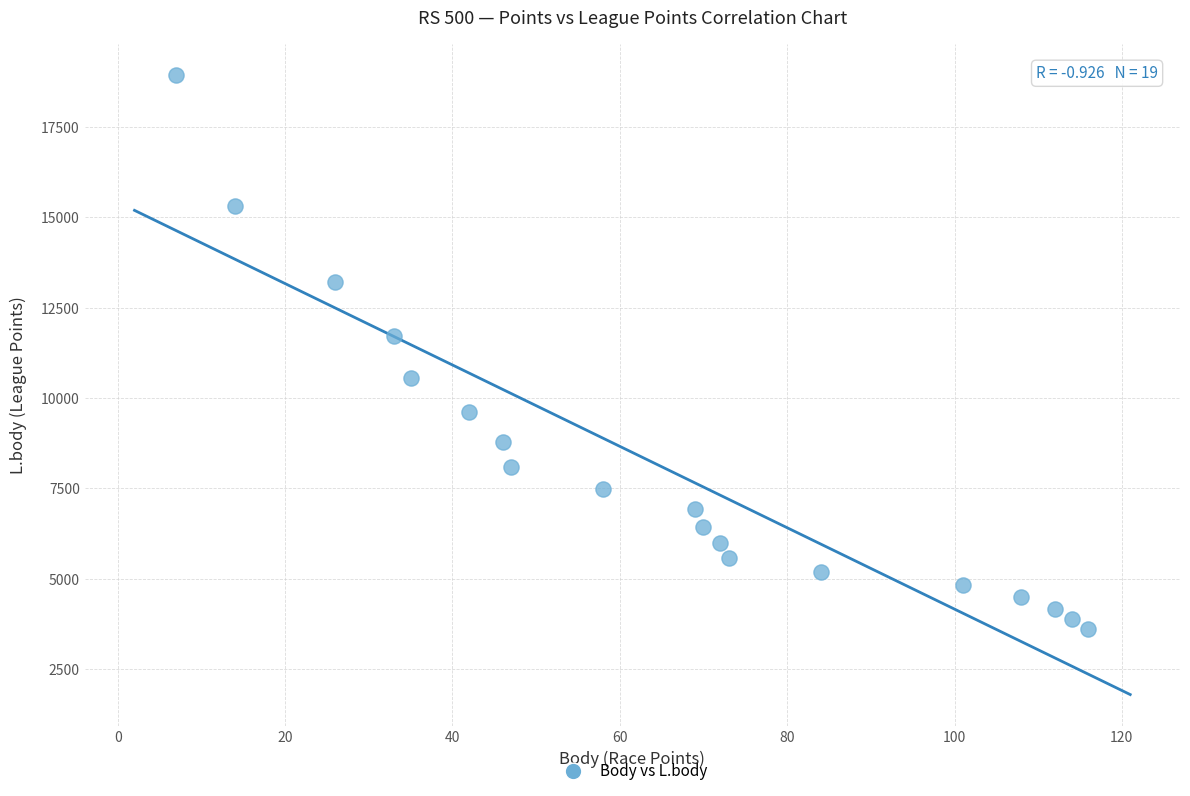

What Y value in the scatter plot is closest to 11264?

11713